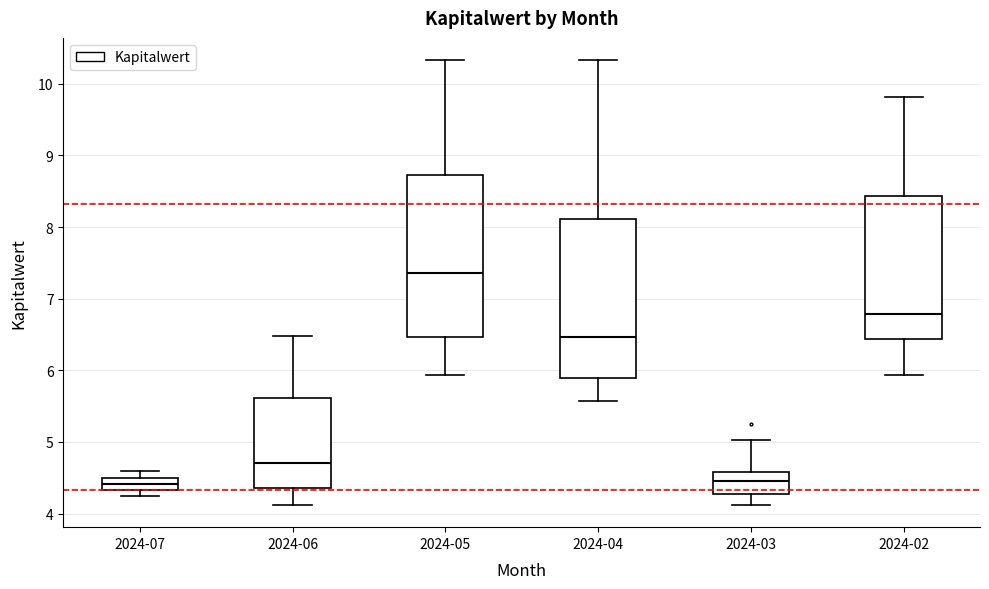

Which box's median line is the highest?

2024-05